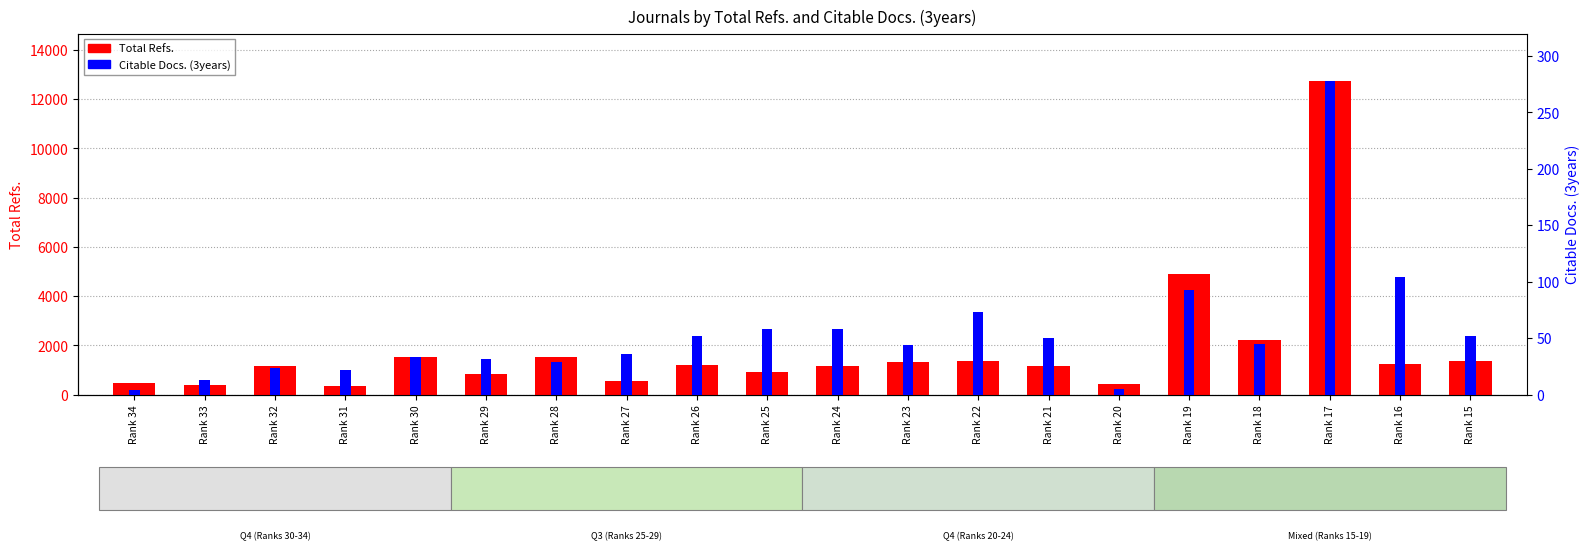

How many values in the Citable Docs. (3years) series are below 45?

10